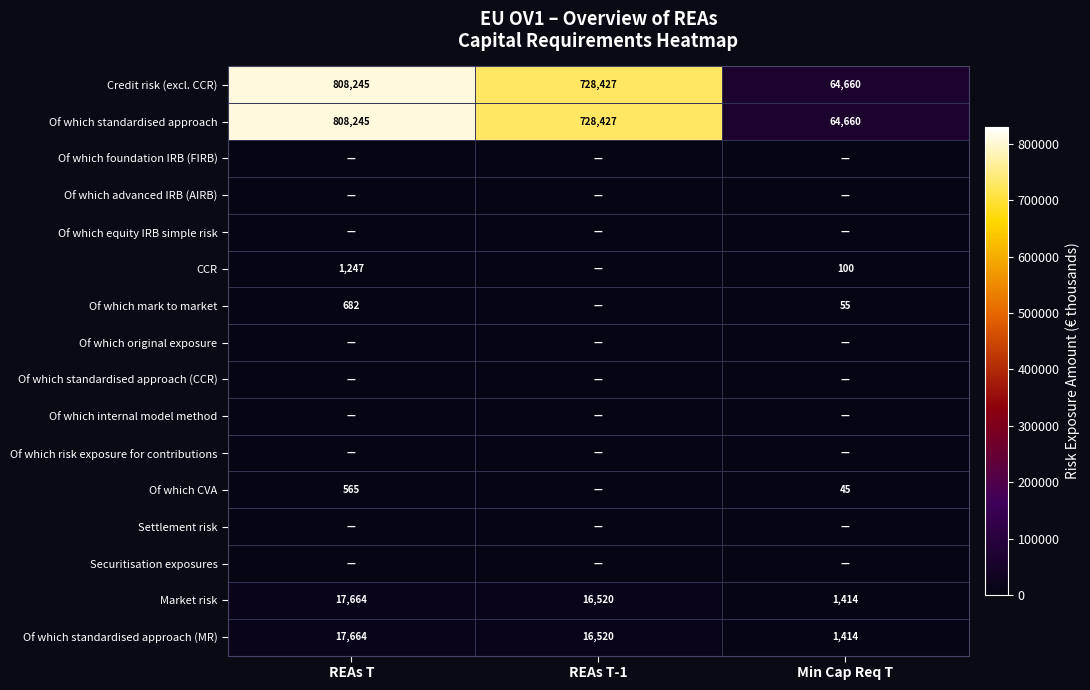

What is the average value of the Of which standardised approach series?

533777